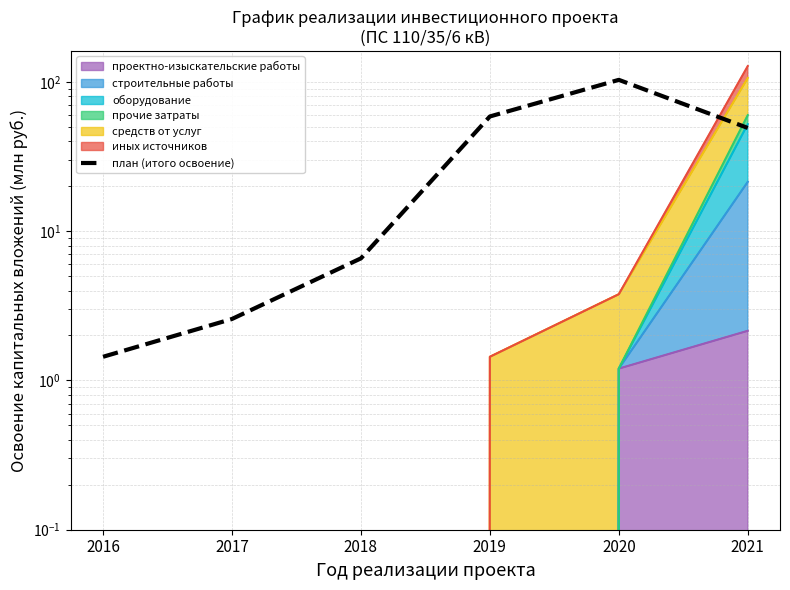

What is the greatest value displayed?

103.1